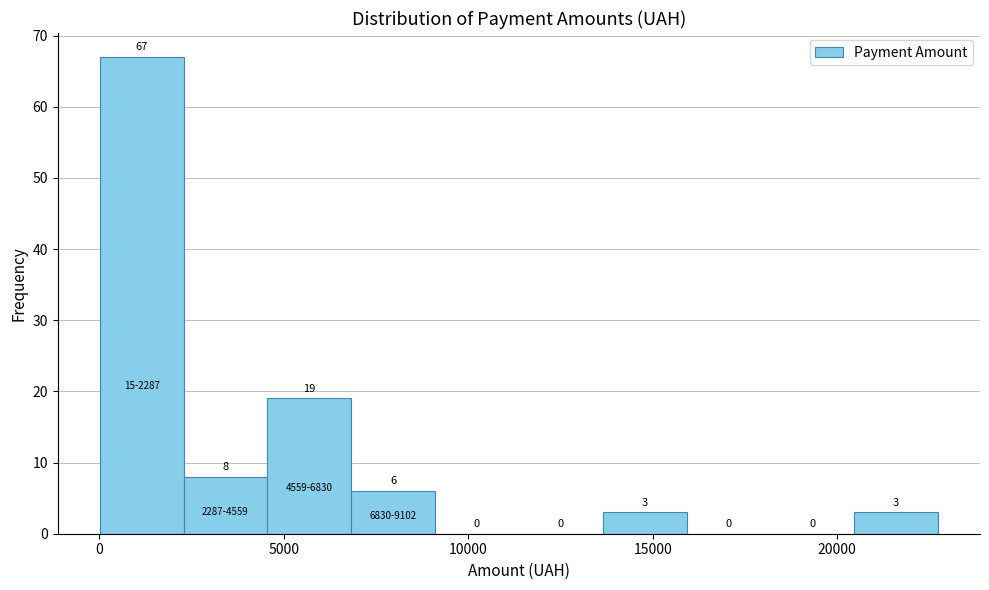

Which range on the x-axis has the tallest bar?

0 to 2500